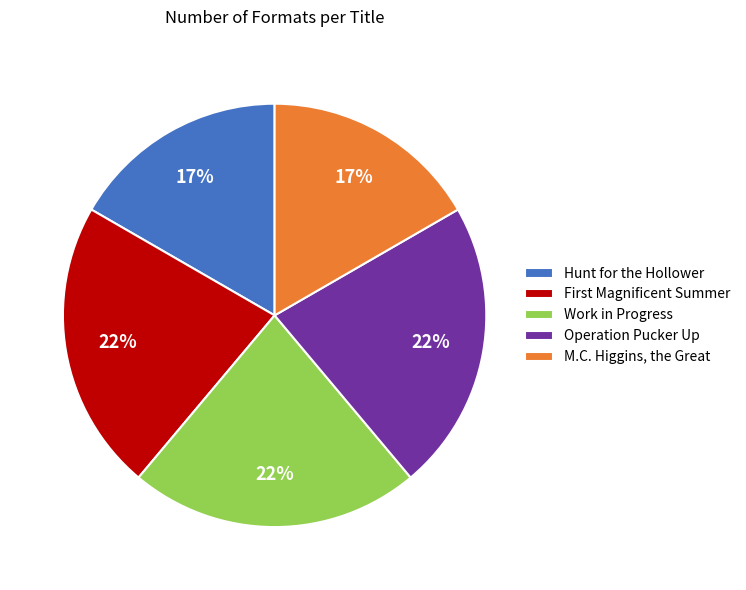

What is the ratio of the value at Work in Progress to the value at M.C. Higgins, the Great?

1.3